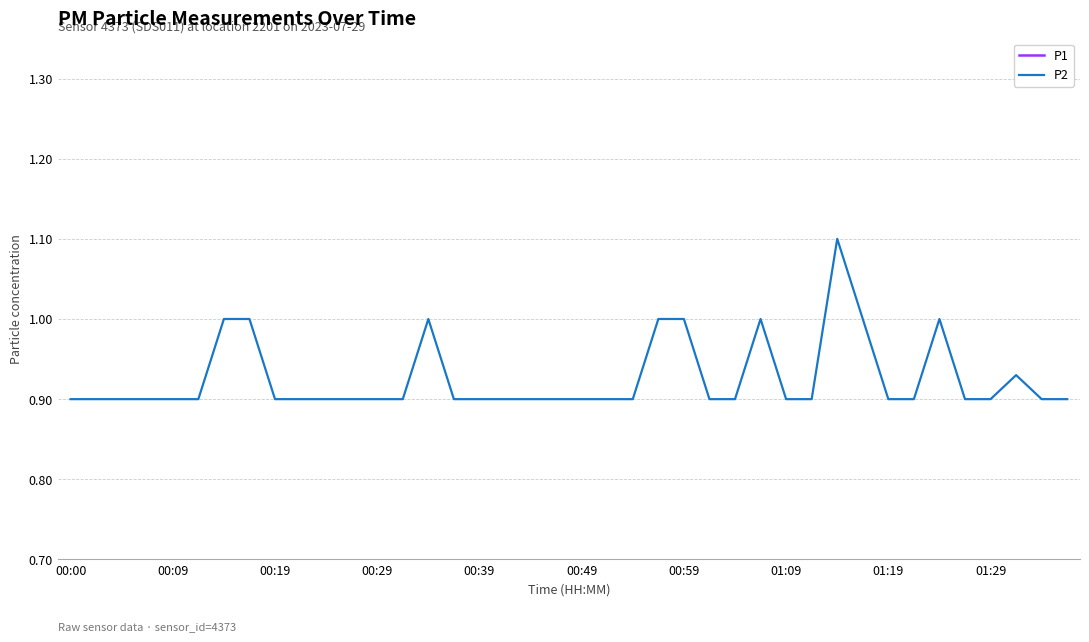

The P2 series shows 1.3 at 00:59. True or false?

False